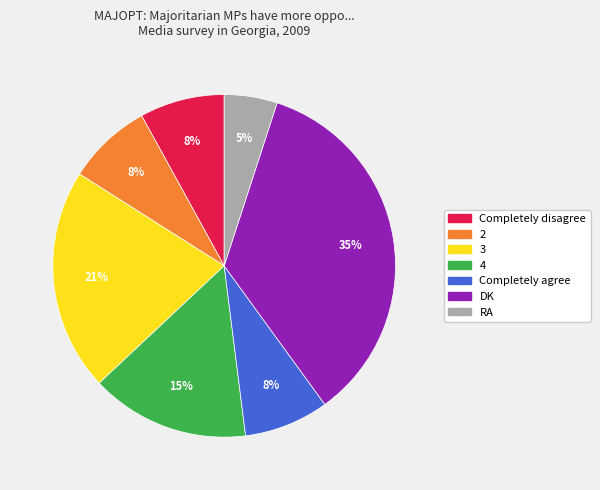

Between 3 and DK, which is larger?

DK